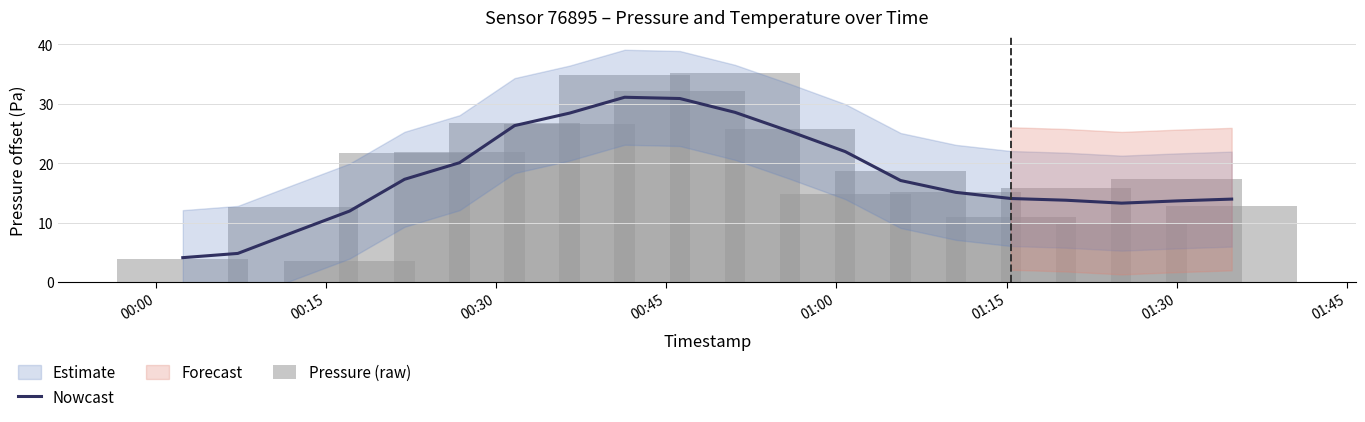

What is the maximum value for Nowcast?

31.1